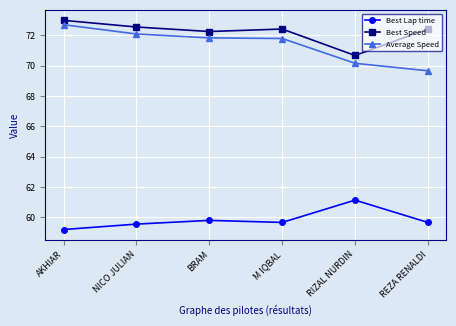

Which label corresponds to the smallest value in the chart?

AKHIAR